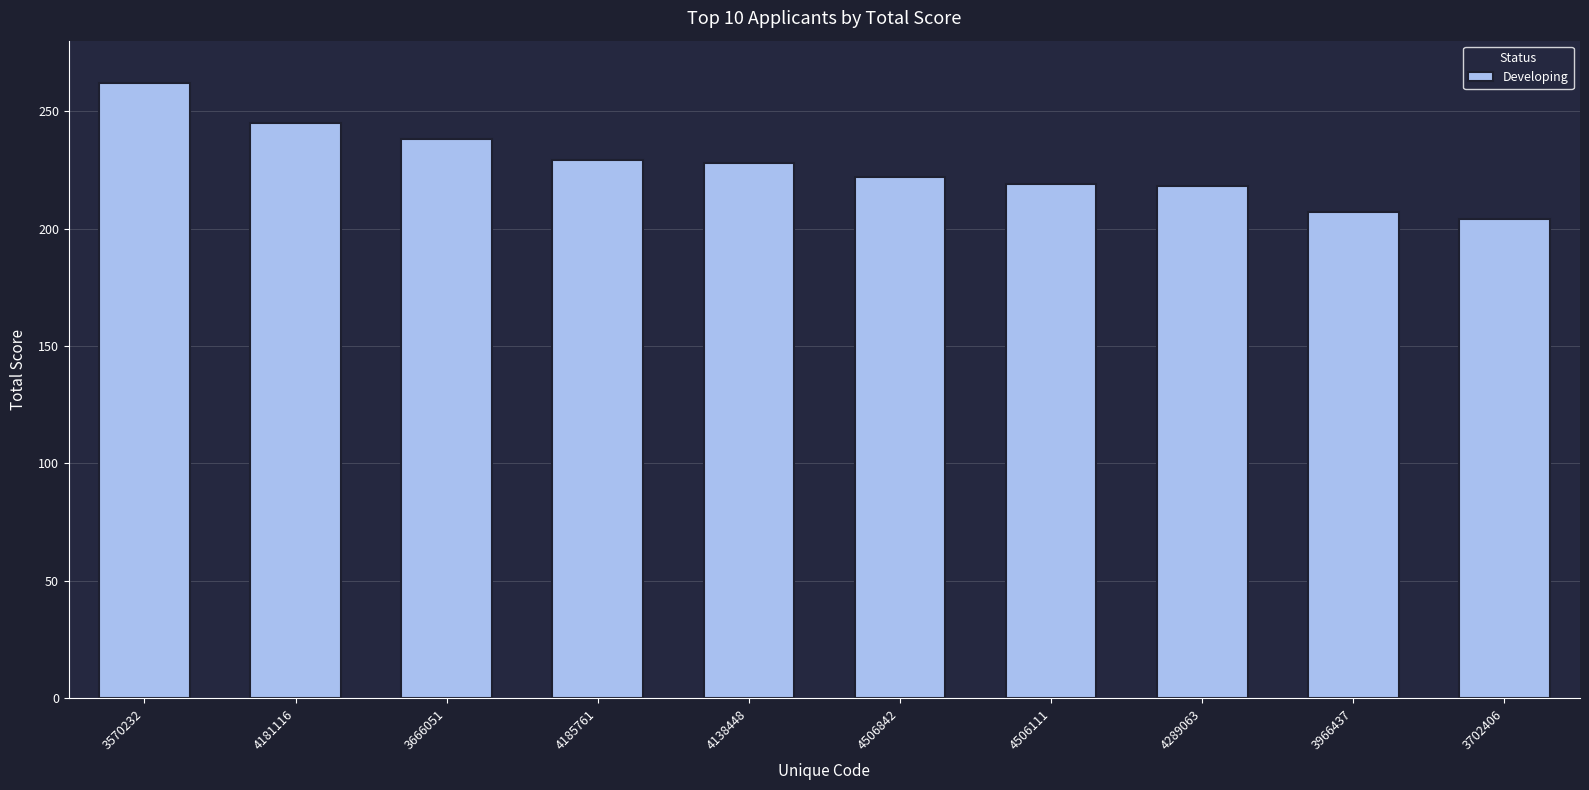

Are the bars horizontal?

No